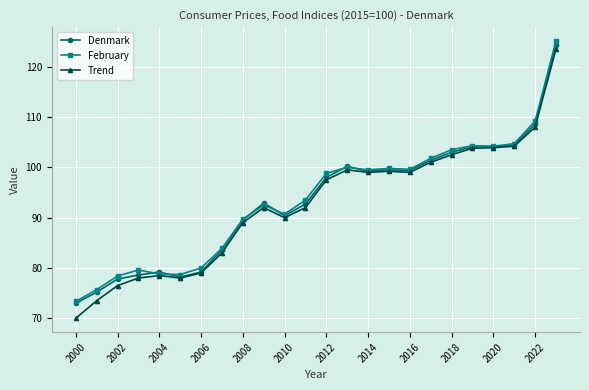

True or false: Trend has more than 1 points higher than both neighbors.

True